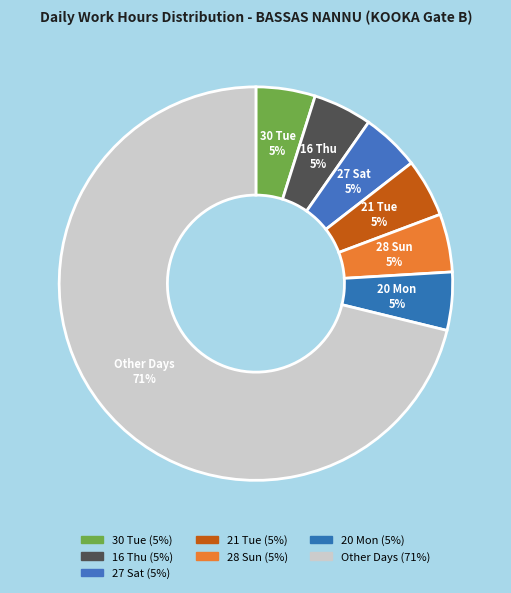

Count the number of slices in the pie.

7